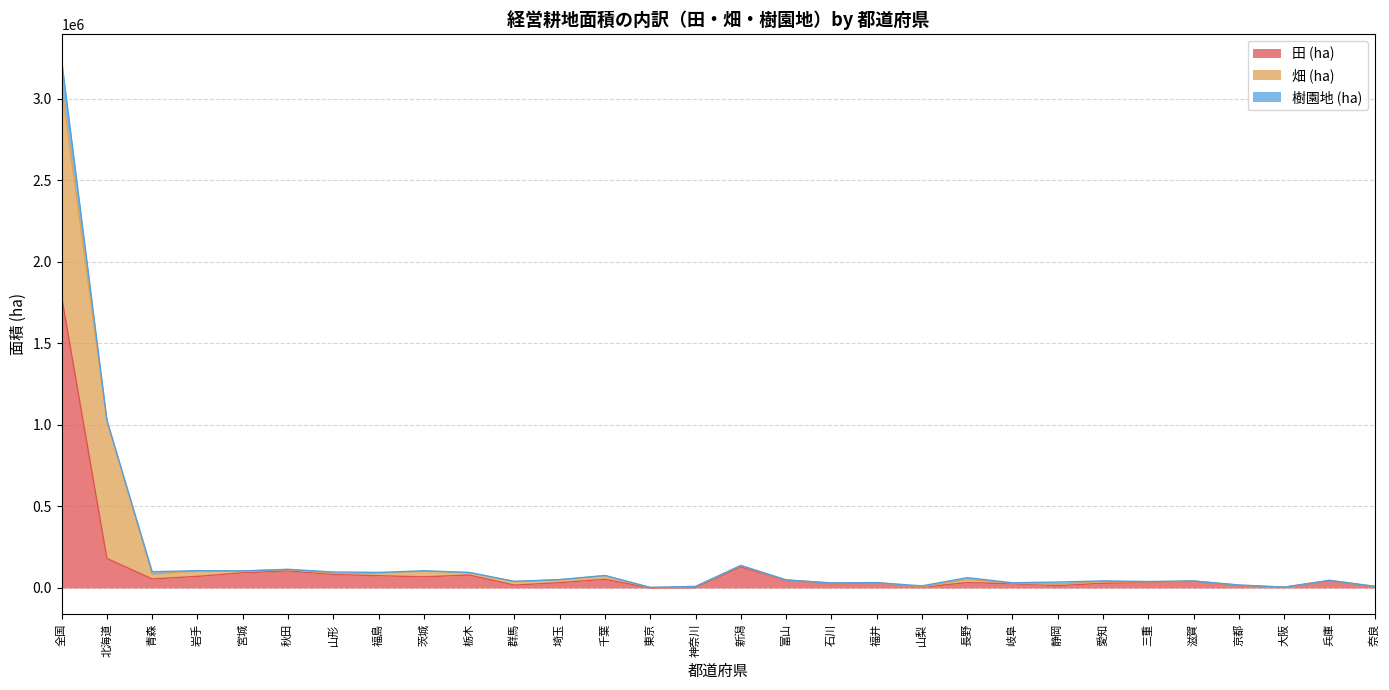

What is the sum of the 畑 (ha) values at 青森 and 神奈川?

35178